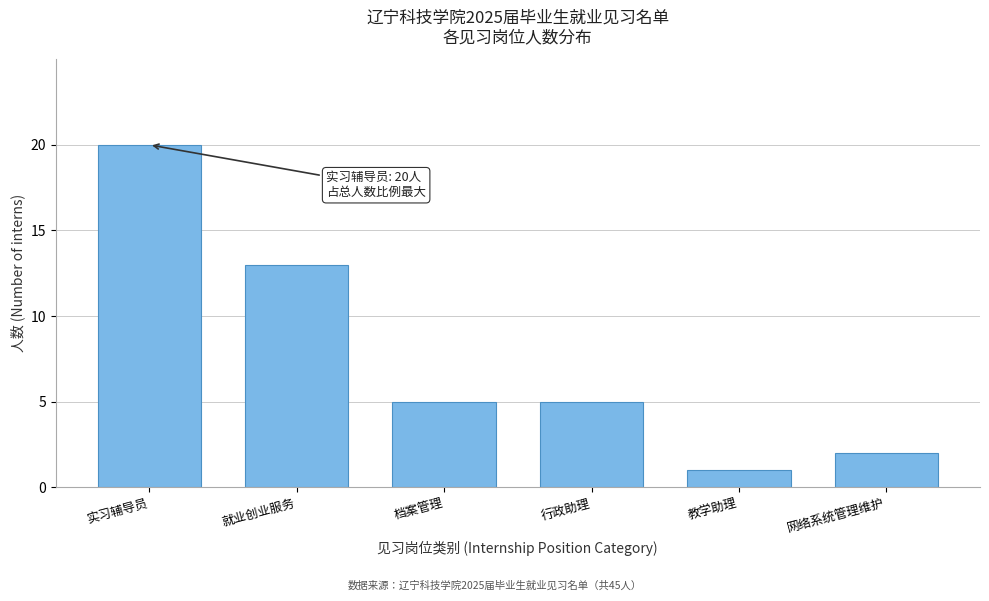

Reading right to left, transcribe all the data shown in this chart.

网络系统管理维护=2	教学助理=1	行政助理=5	档案管理=5	就业创业服务=13	实习辅导员=20